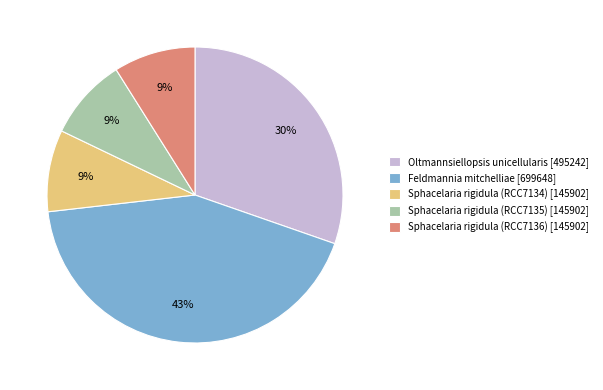

Is it true that Feldmannia mitchelliae [699648] is 43% of the pie?

True